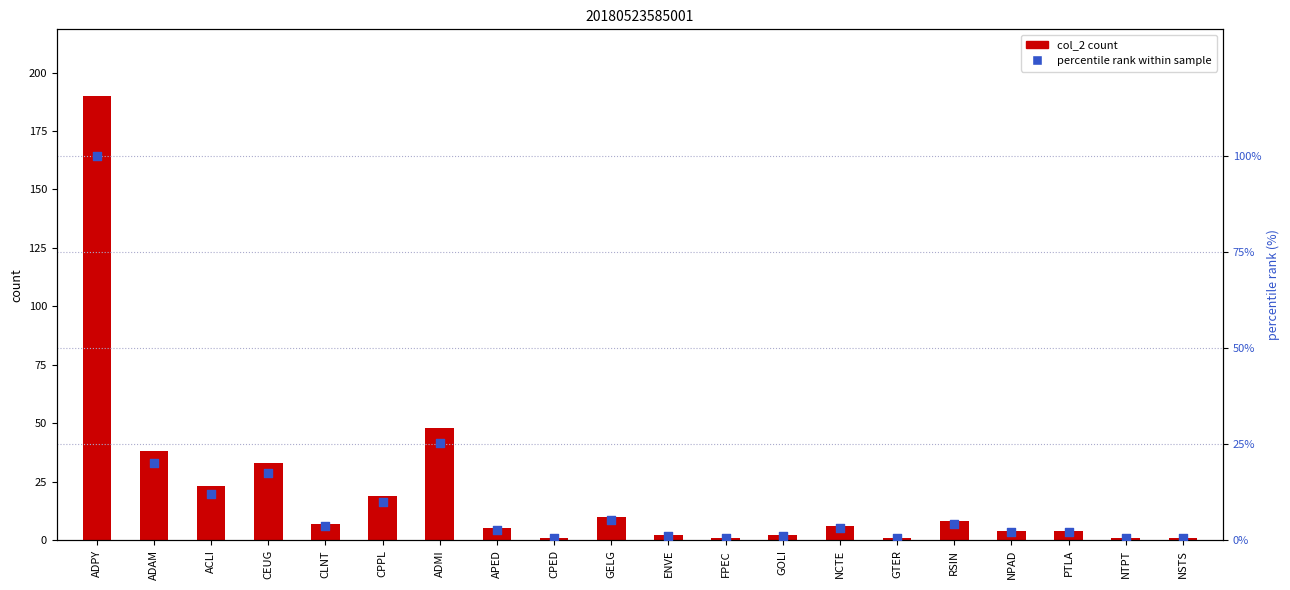

Is the value of col_2 at CEUG greater than the value of percentile rank within sample at ENVE?

Yes